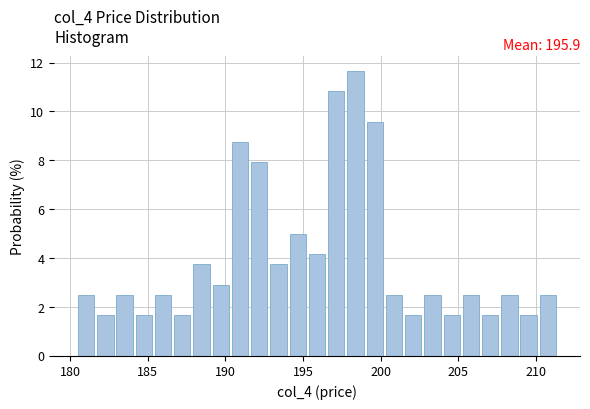

Around what value on the x-axis is the tallest bar? Give the approximate position of its centre, as read against the axis.

198.5